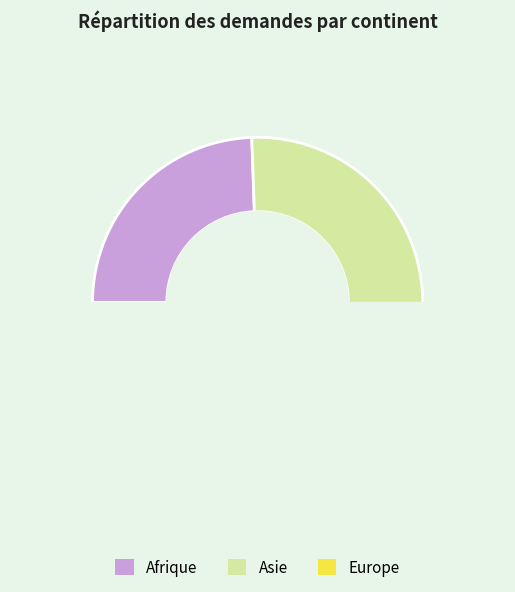

Which has a higher value, Afrique or Europe?

Afrique